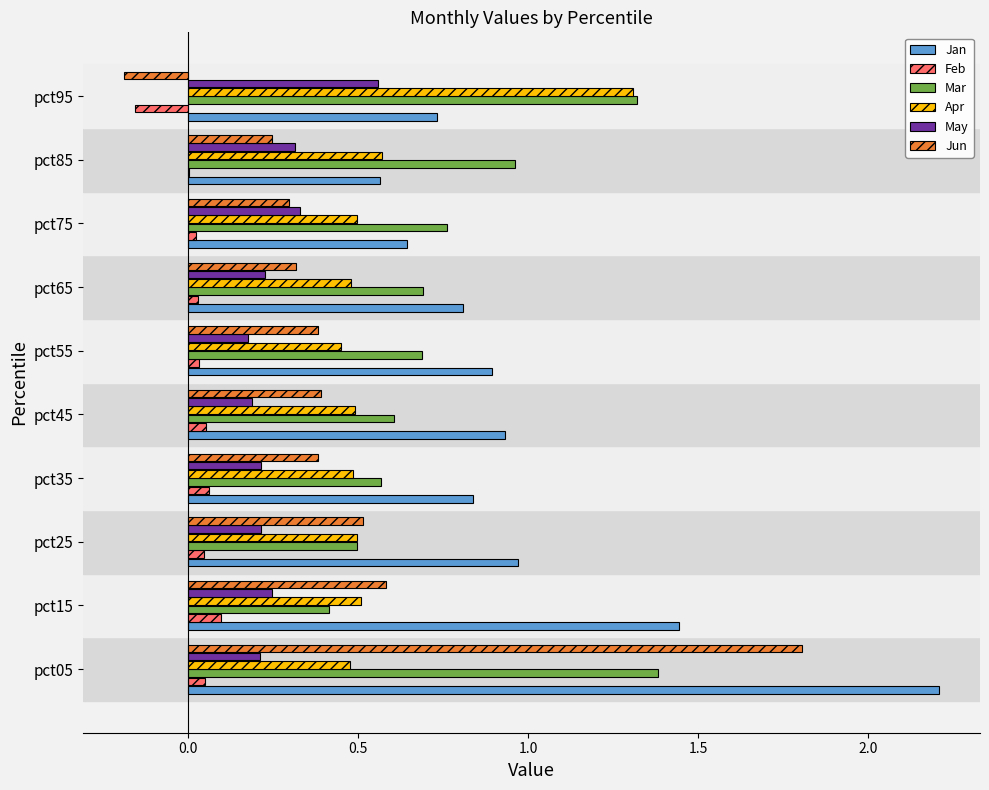

Between pct05 and pct85, which series saw the biggest shift?

Jan